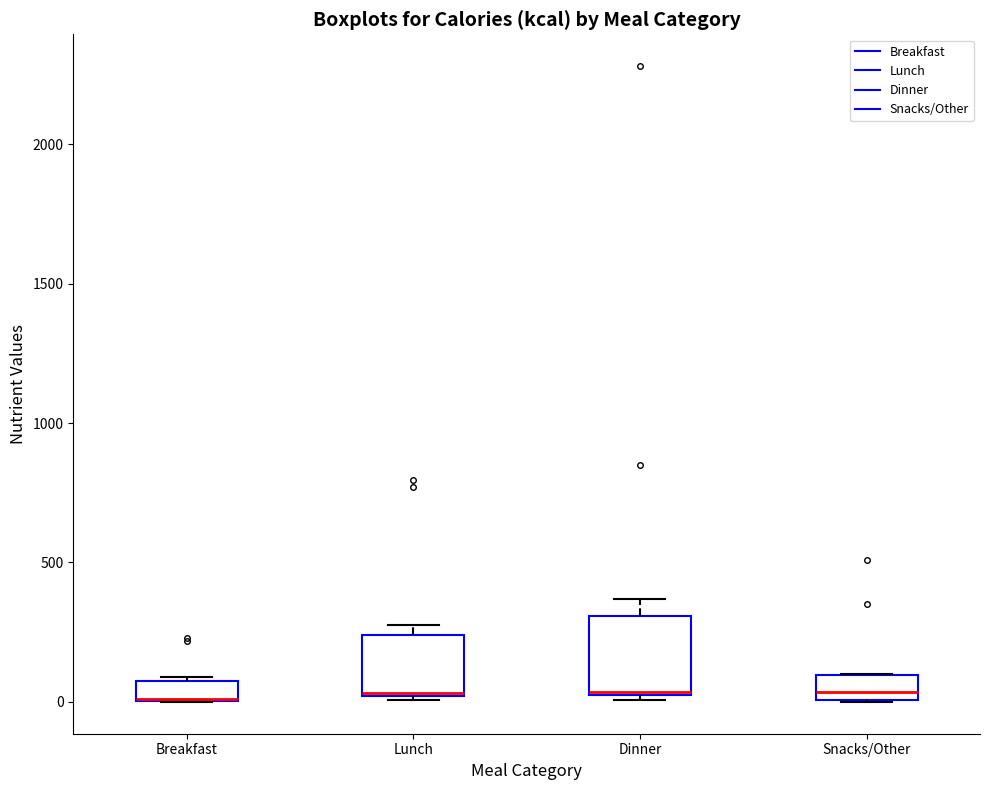

Where is the lower edge of the box for Lunch on the y-axis? The values are not printed on the chart, so give them approximately, as read against the axis.

0